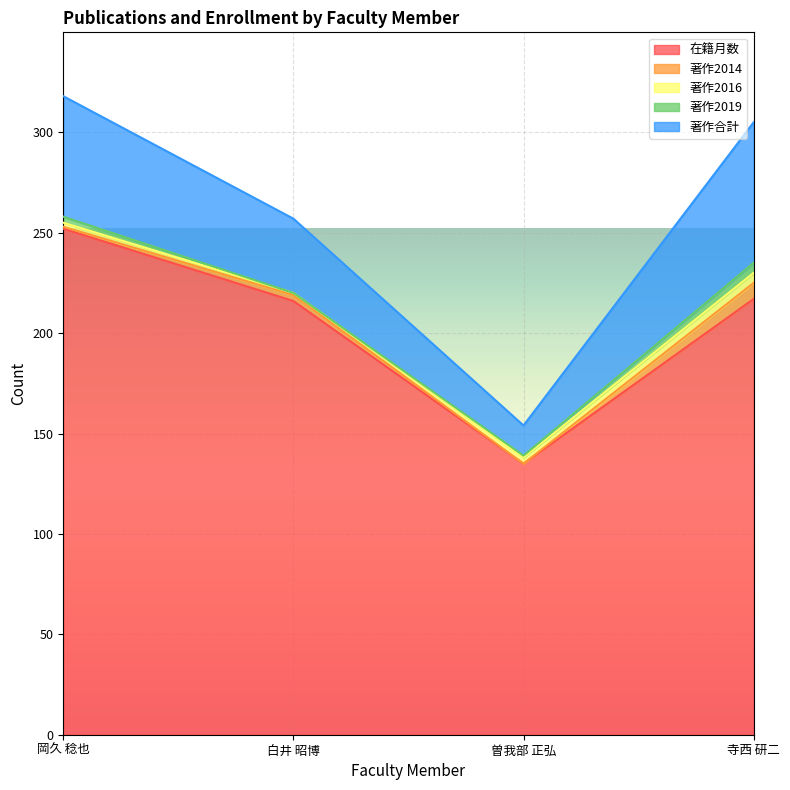

What is the difference between the highest and lowest values at 曽我部 正弘?

135